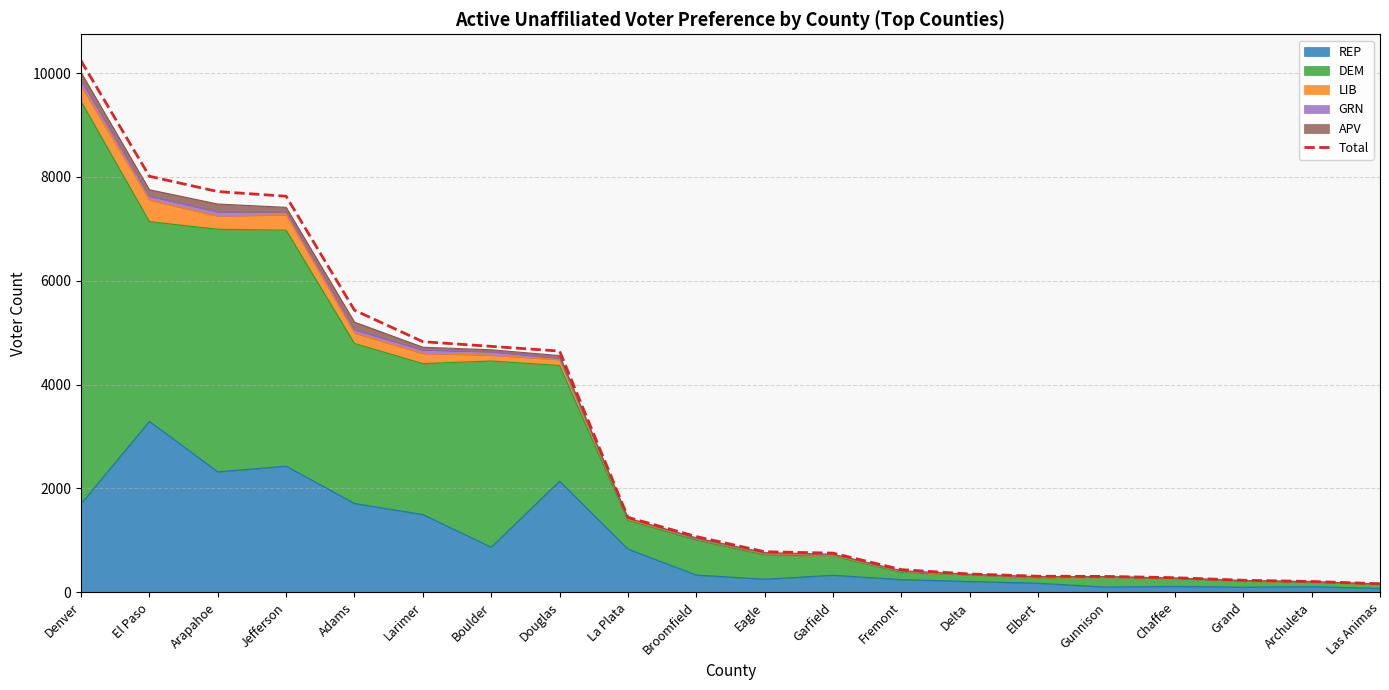

What is the value of the 13th point from the left?

435